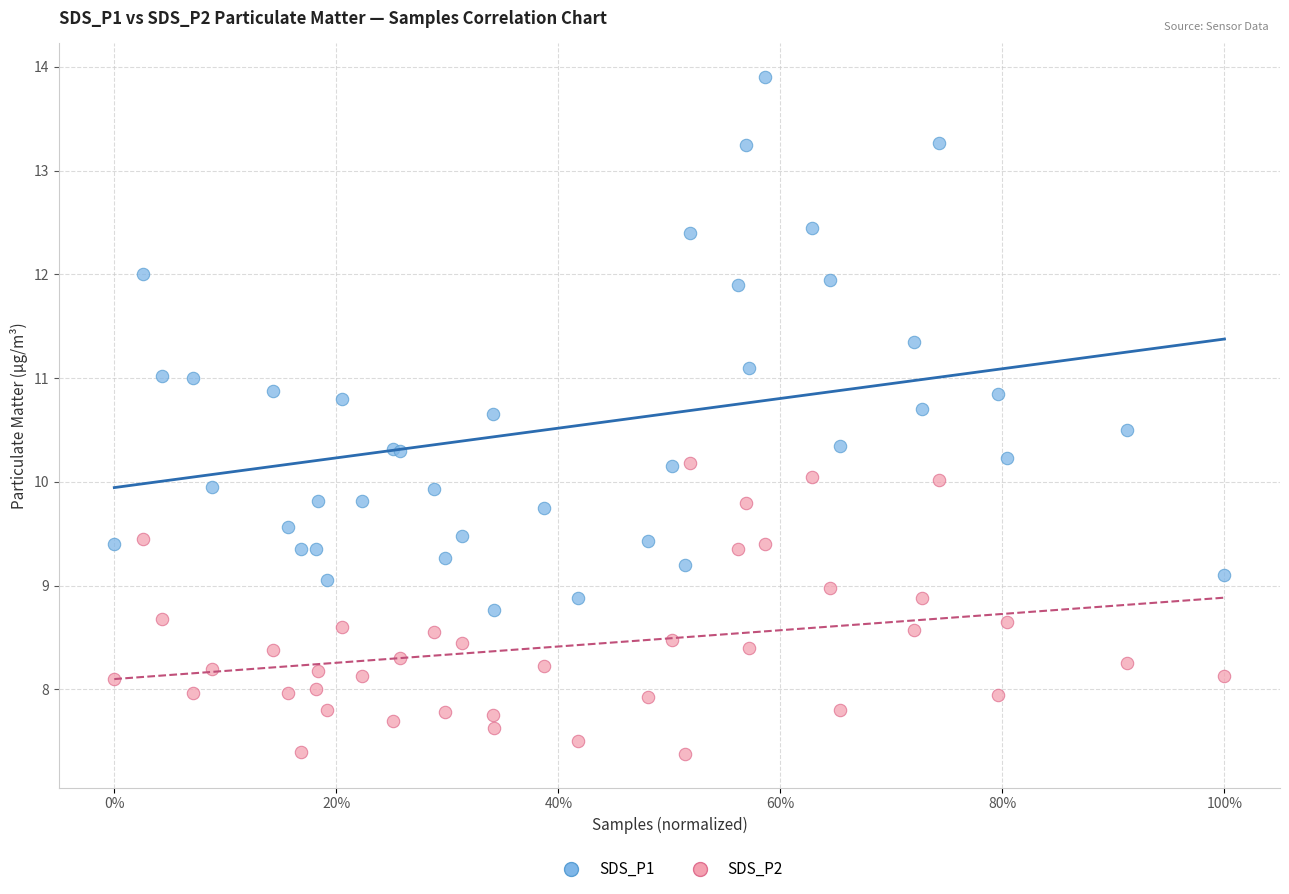

Which series has the largest Y range (max minus min)?

SDS_P1